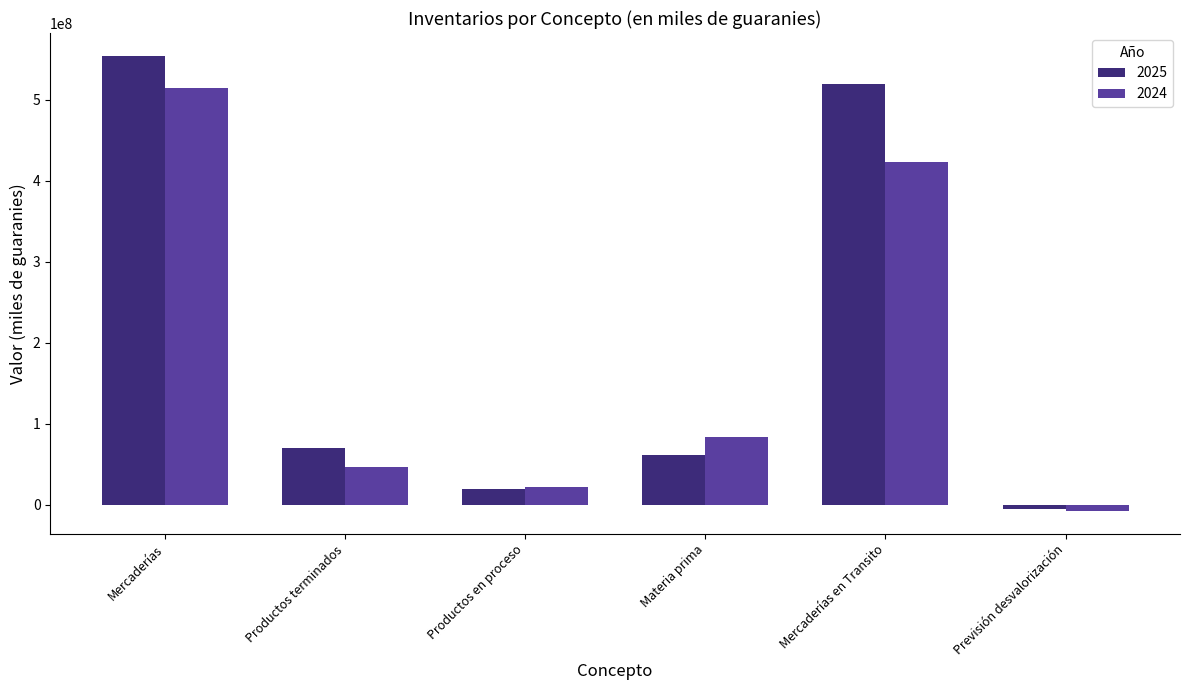

Between Mercaderías and Materia prima, which series saw the biggest shift?

2025